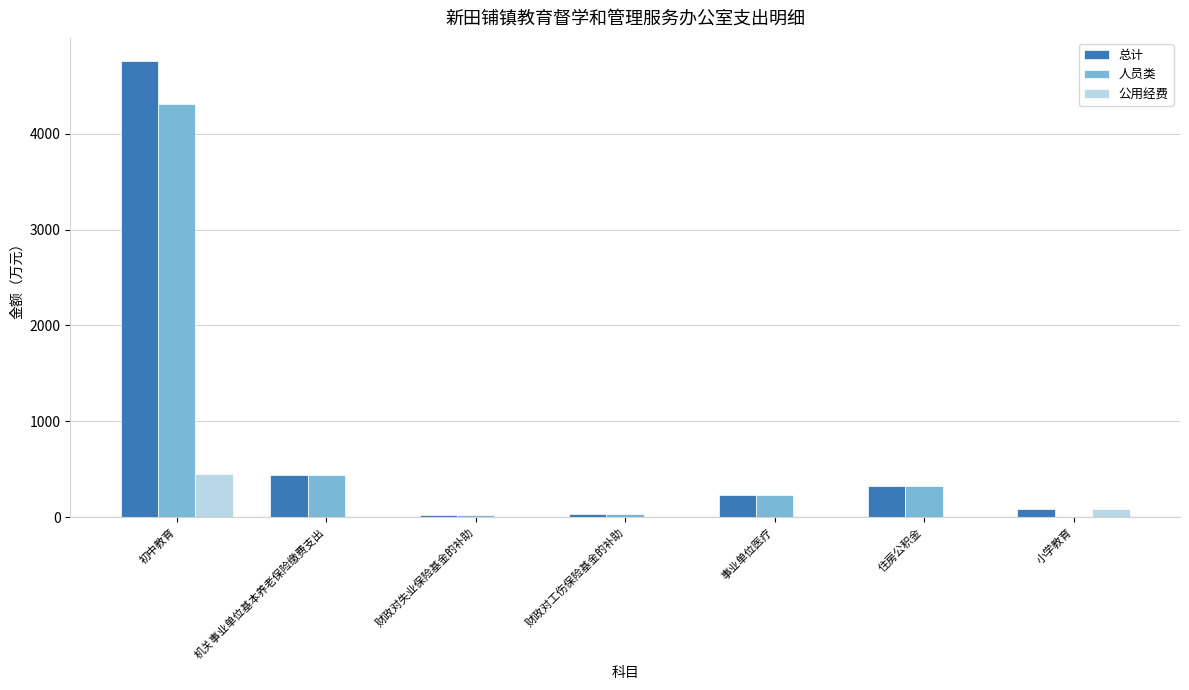

Is it true that 人员类 equals 236.6 at 事业单位医疗?

True